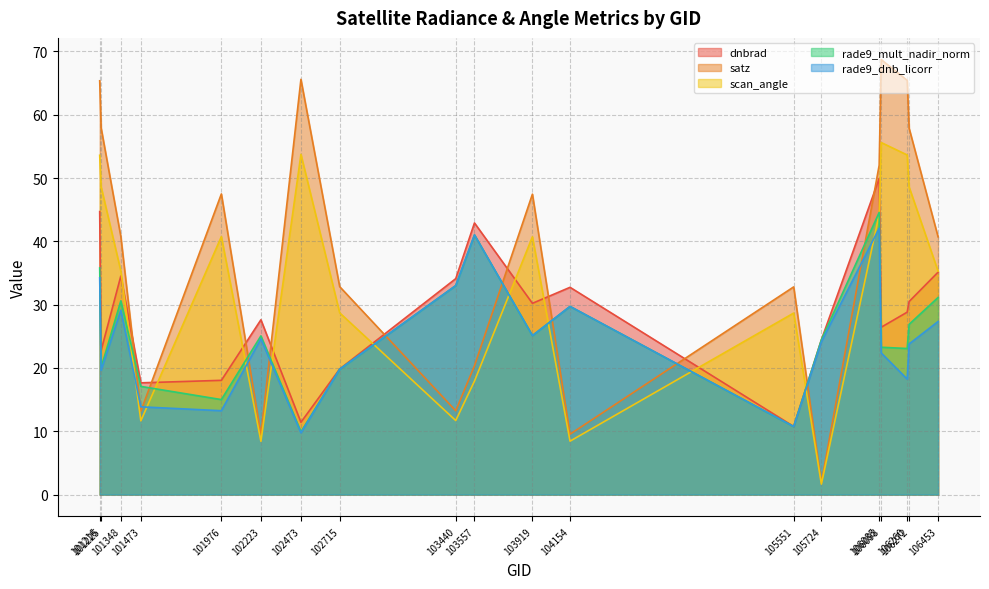

Where is rade9_dnb_licorr nearest to the value 25?

103919